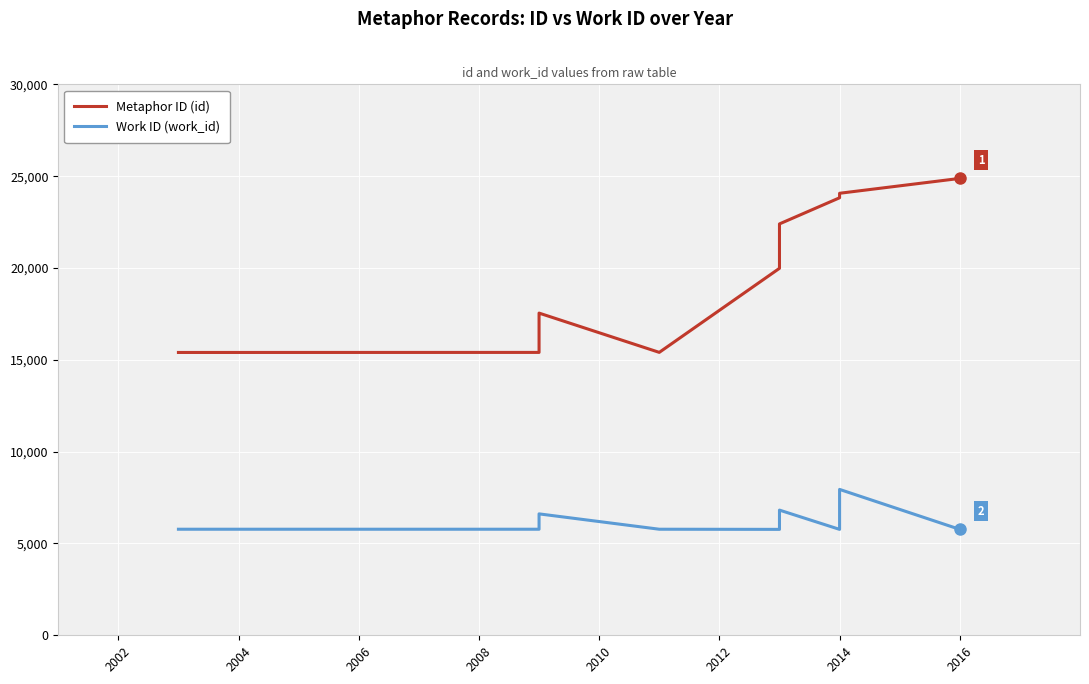

True or false: Metaphor ID (id) and Work ID (work_id) intersect in this chart.

False